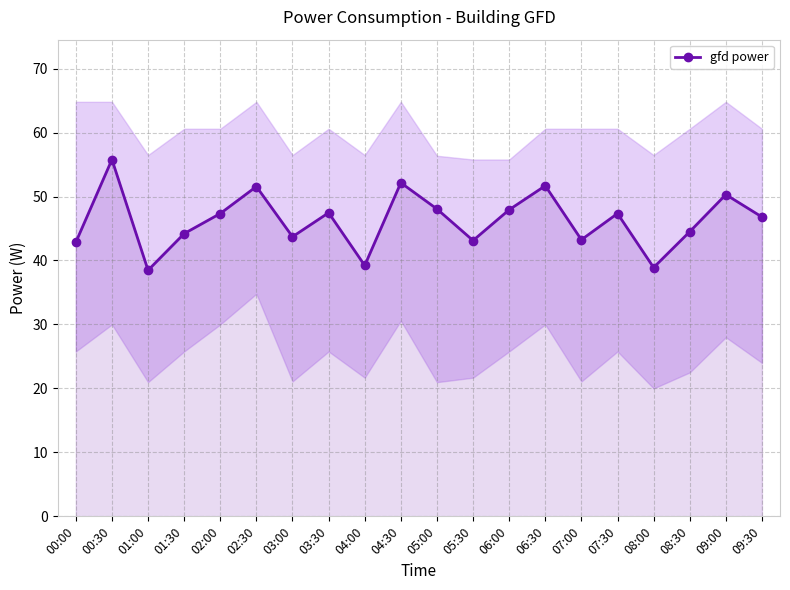

What is the change in value from 01:00 to 07:00?

+4.8